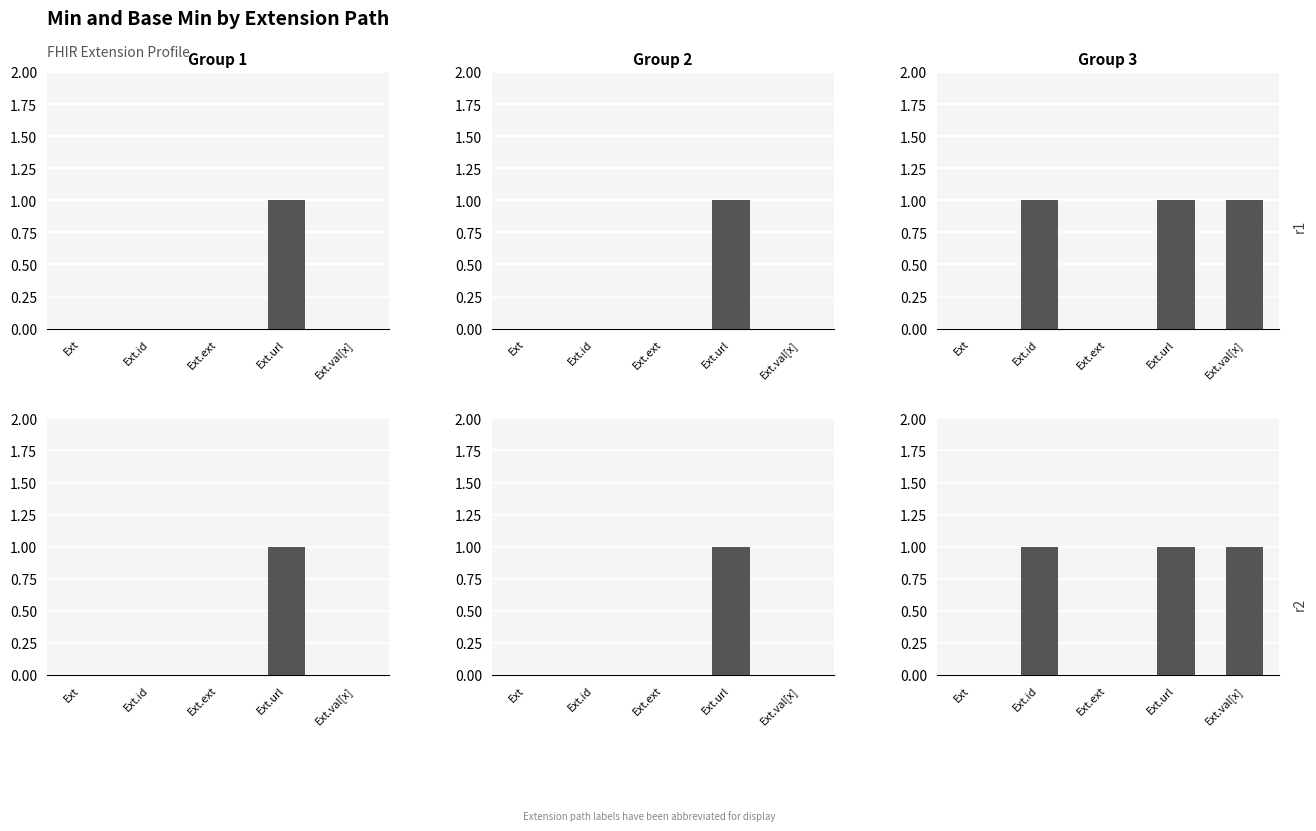

At which label is Min closest to 0?

Ext